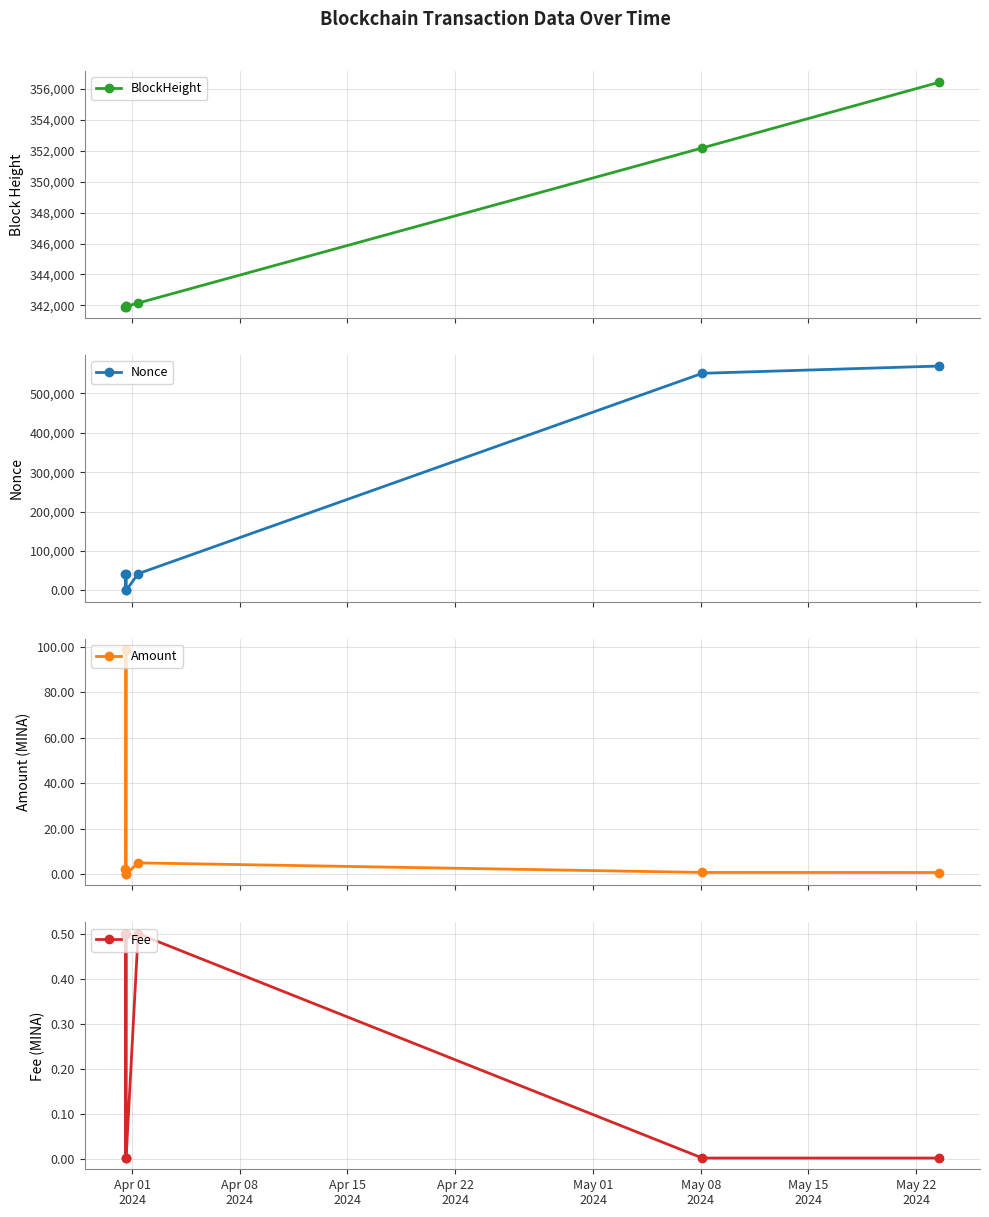

What is the lowest value of the BlockHeight series?

341924